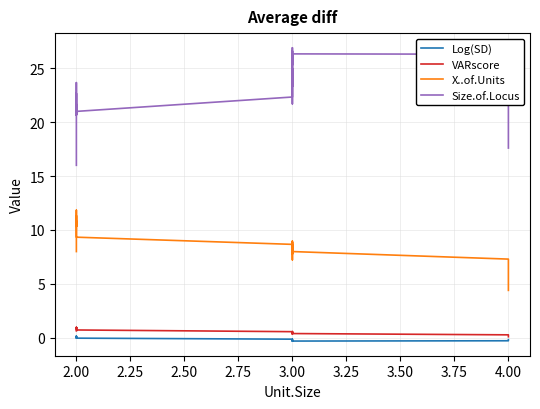

Between 3.00 and 4.00, which series saw the biggest shift?

X..of.Units